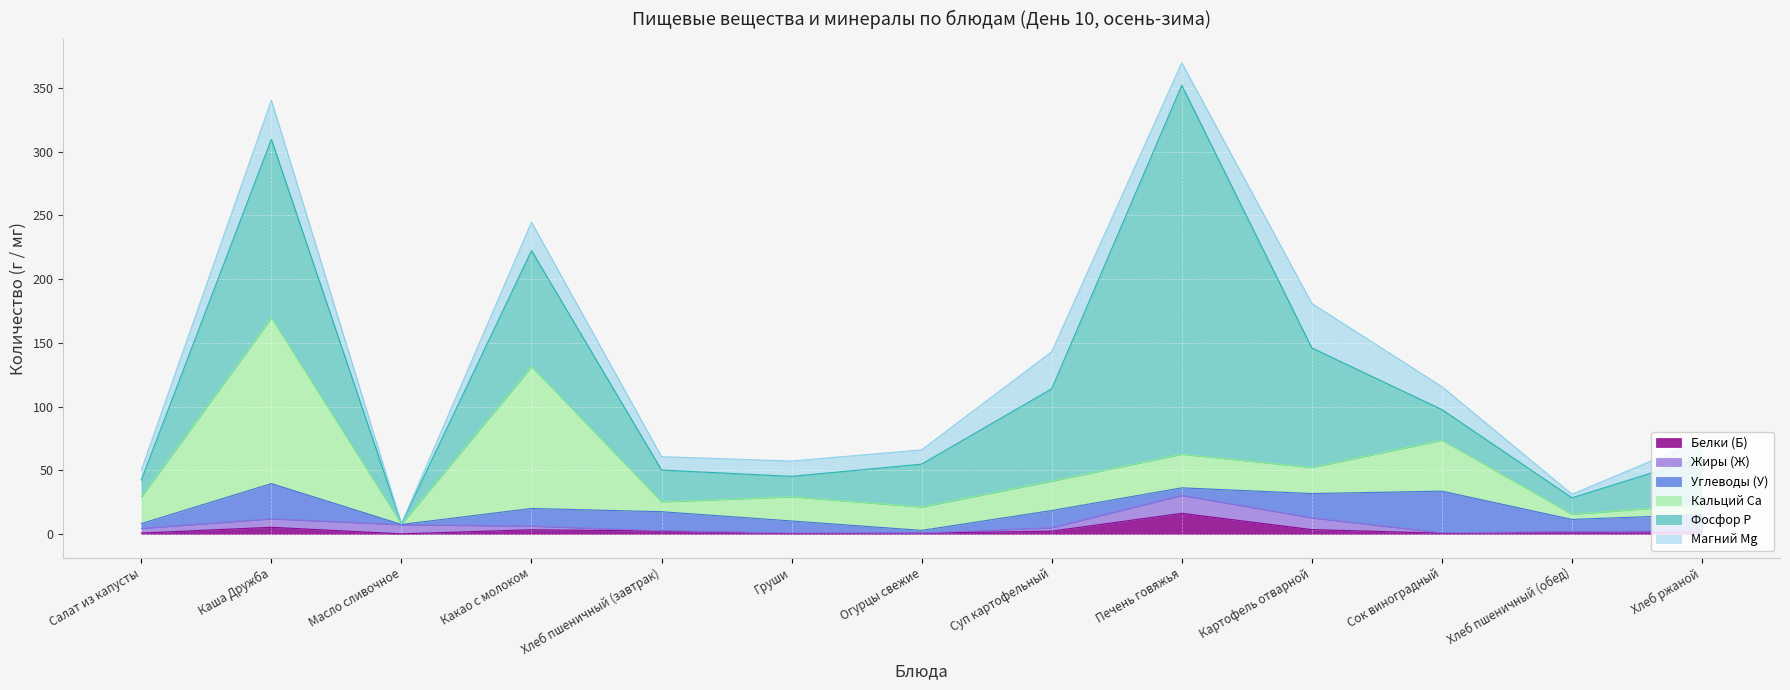

Which series has the largest total across all categories?

Фосфор P